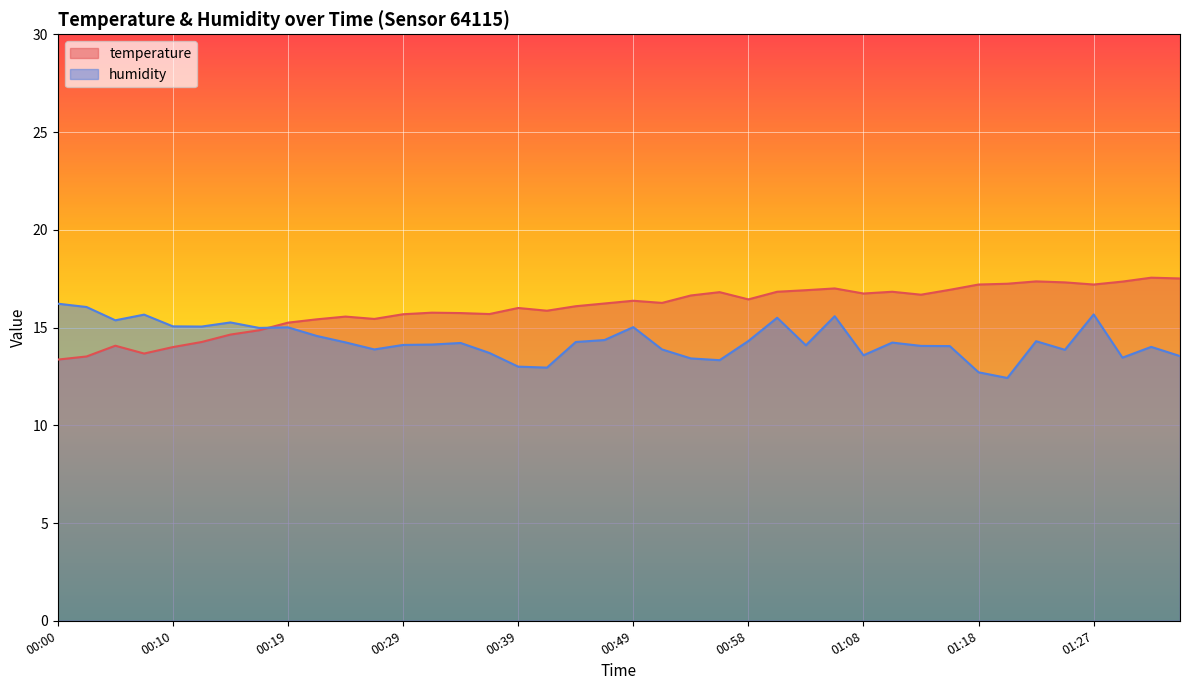

Between which two adjacent categories do humidity and temperature first intersect?

00:17 and 00:19